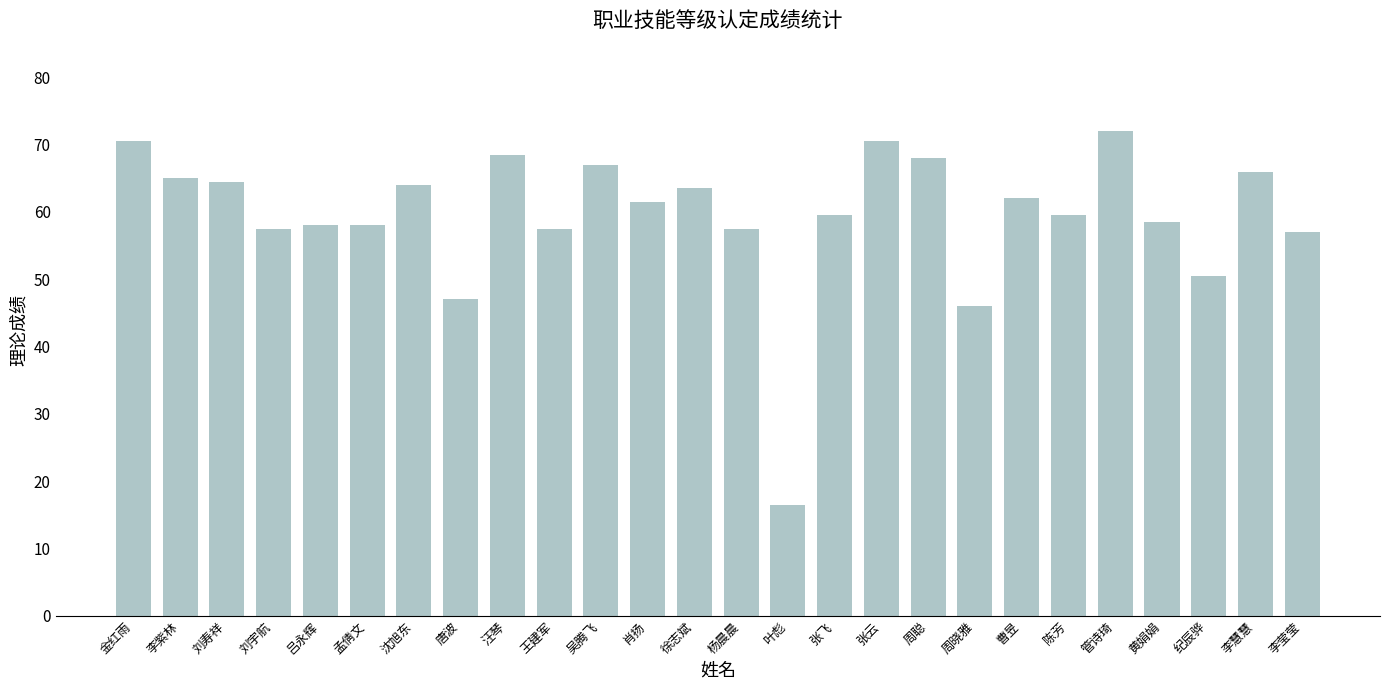

What is the value of the 14th bar from the left?

57.5